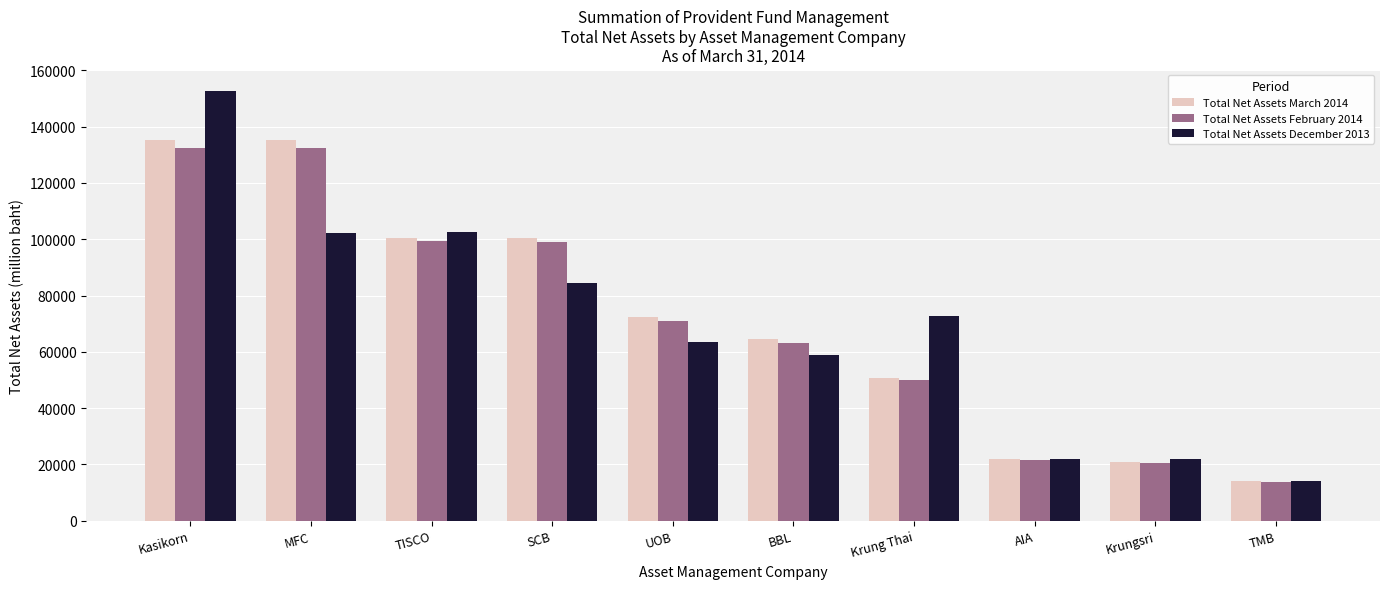

At which label does Total Net Assets December 2013 reach its minimum?

TMB